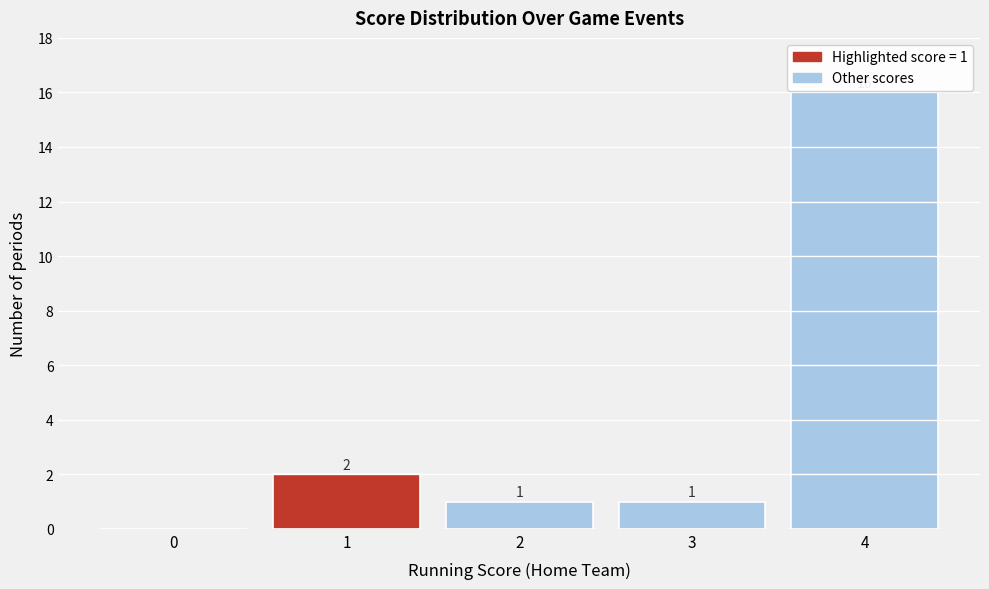

Reading left to right, what are all the values shown in this chart?

0=0	1=2	2=1	3=1	4=16